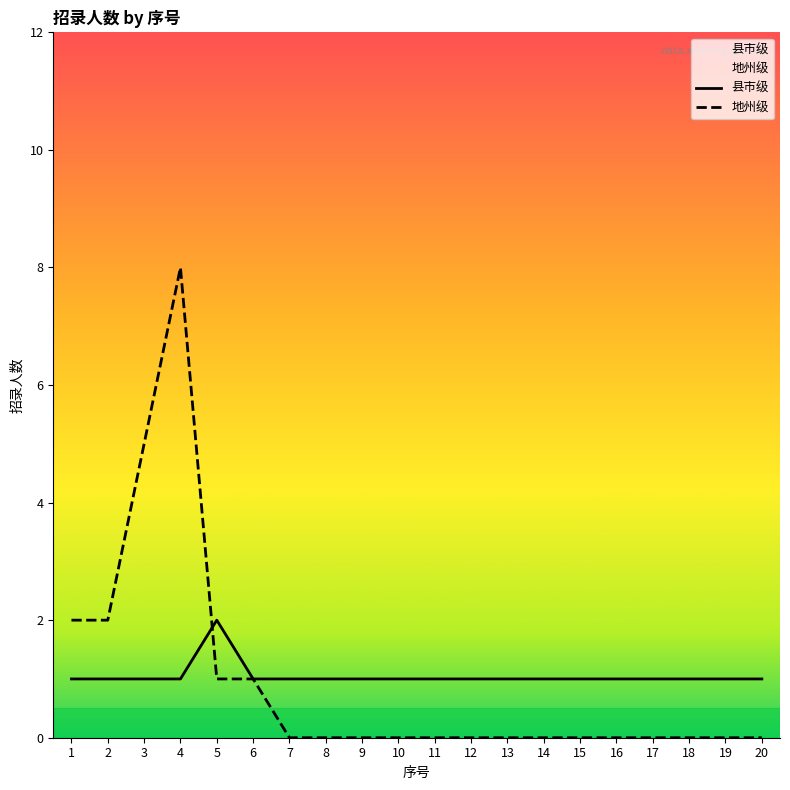

In 县市级, how many points are higher than both neighbors (excluding endpoints)?

1